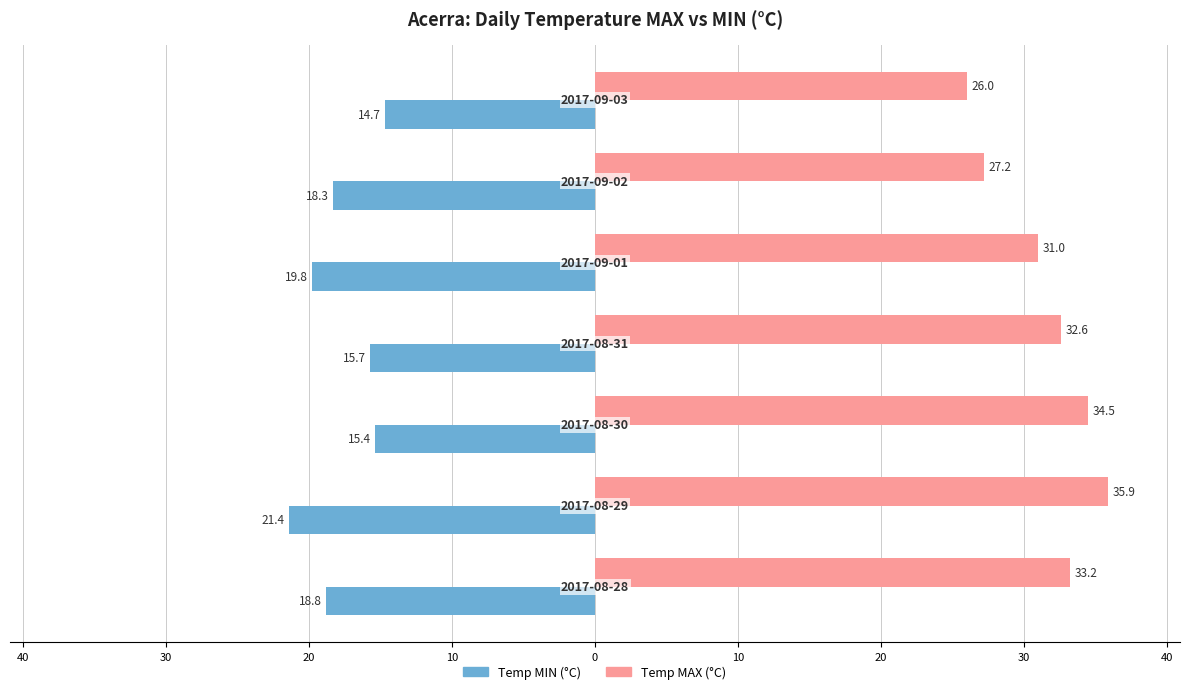

What are all the series names shown in the legend?

Temp MIN (°C), Temp MAX (°C)